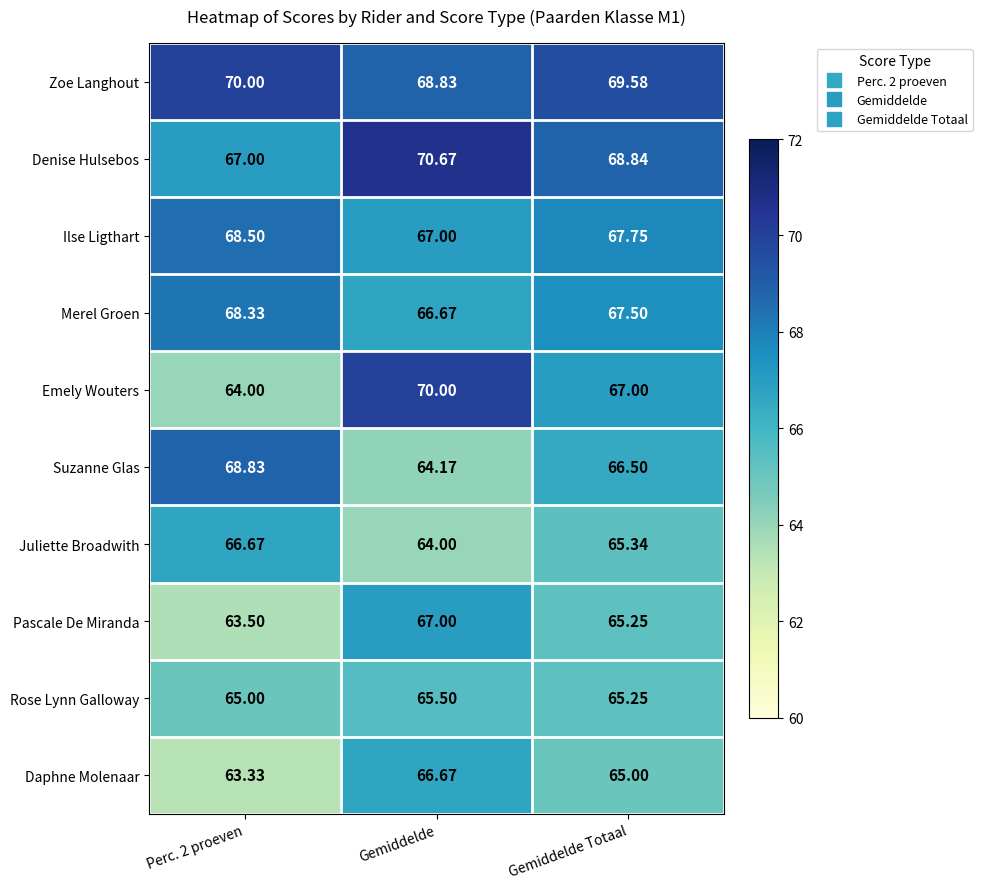

Which category has the highest value in the Pascale De Miranda series?

Gemiddelde